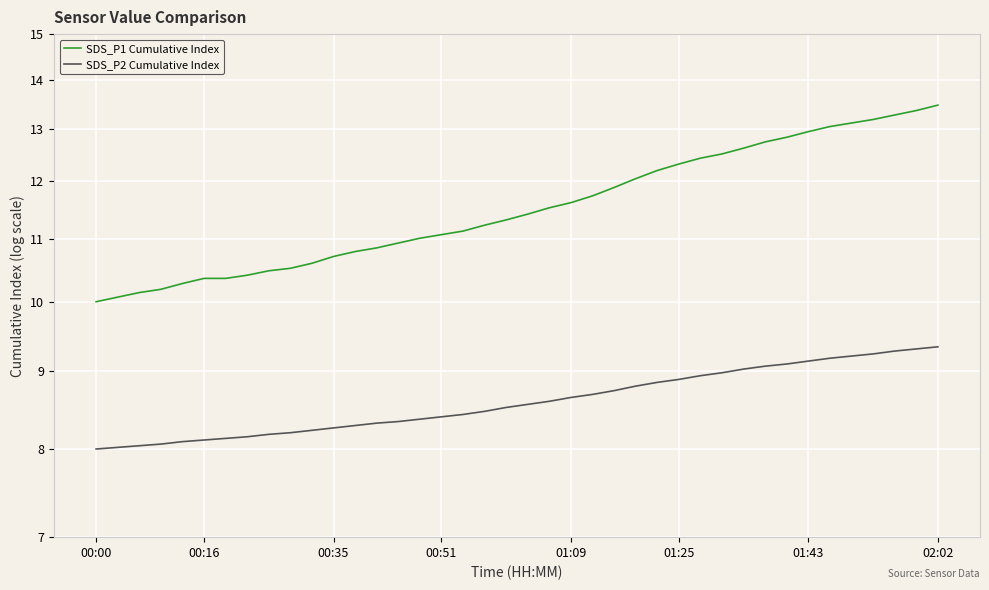

What is the sum of all SDS_P1 Cumulative Index values?

462.7